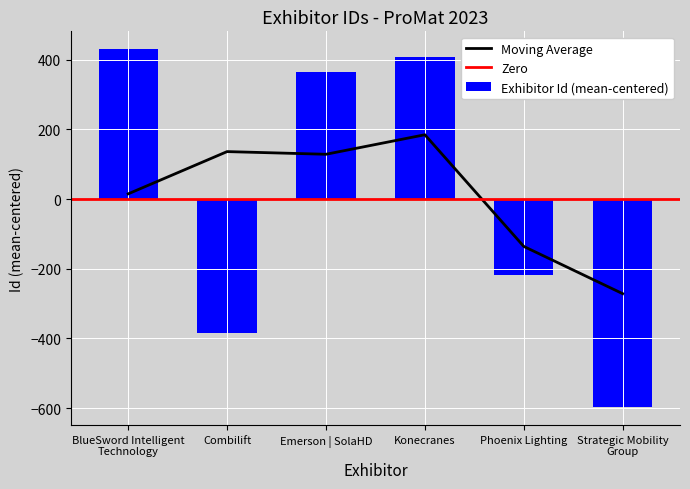

What is the change in value from Konecranes to Phoenix Lighting?

-624.0